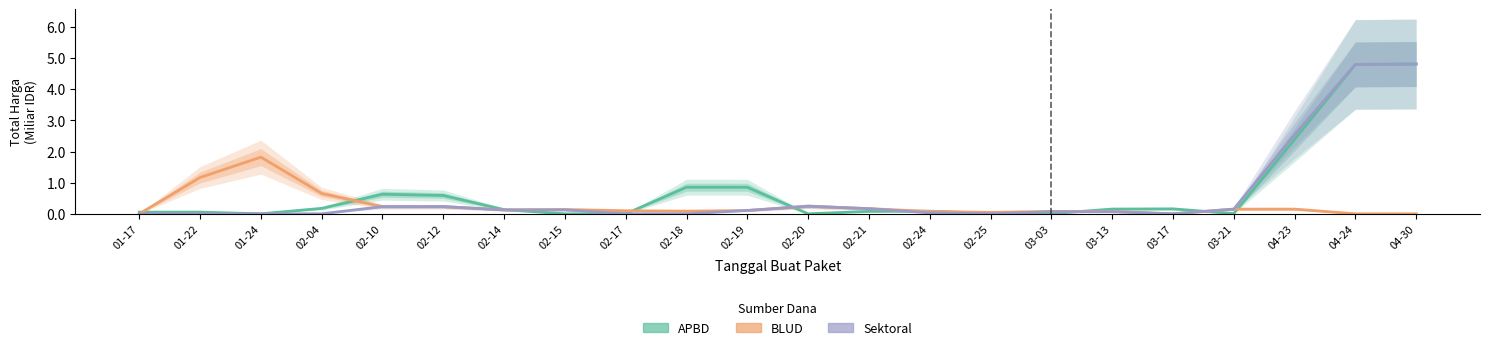

Reading left to right, list all the values displayed in this chart.

APBD: 01-17=0.1	01-22=0.1	01-24=0.0	02-04=0.2	02-10=0.6	02-12=0.6	02-14=0.1	02-15=0.0	02-17=0.0	02-18=0.9	02-19=0.9	02-20=0.0	02-21=0.1	02-24=0.1	02-25=0.0	03-03=0.0	03-13=0.2	03-17=0.2	03-21=0.0	04-23=2.4	04-24=4.8	04-30=4.8
BLUD: 01-17=0.0	01-22=1.2	01-24=1.8	02-04=0.7	02-10=0.2	02-12=0.2	02-14=0.1	02-15=0.1	02-17=0.1	02-18=0.1	02-19=0.1	02-20=0.2	02-21=0.2	02-24=0.1	02-25=0.0	03-03=0.1	03-13=0.1	03-17=0.0	03-21=0.2	04-23=0.2	04-24=0.0	04-30=0.0
Sektoral: 01-17=0.0	01-22=0.0	01-24=0.0	02-04=0.0	02-10=0.2	02-12=0.2	02-14=0.1	02-15=0.1	02-17=0.0	02-18=0.0	02-19=0.1	02-20=0.2	02-21=0.2	02-24=0.0	02-25=0.0	03-03=0.1	03-13=0.1	03-17=0.0	03-21=0.2	04-23=2.5	04-24=4.8	04-30=4.8